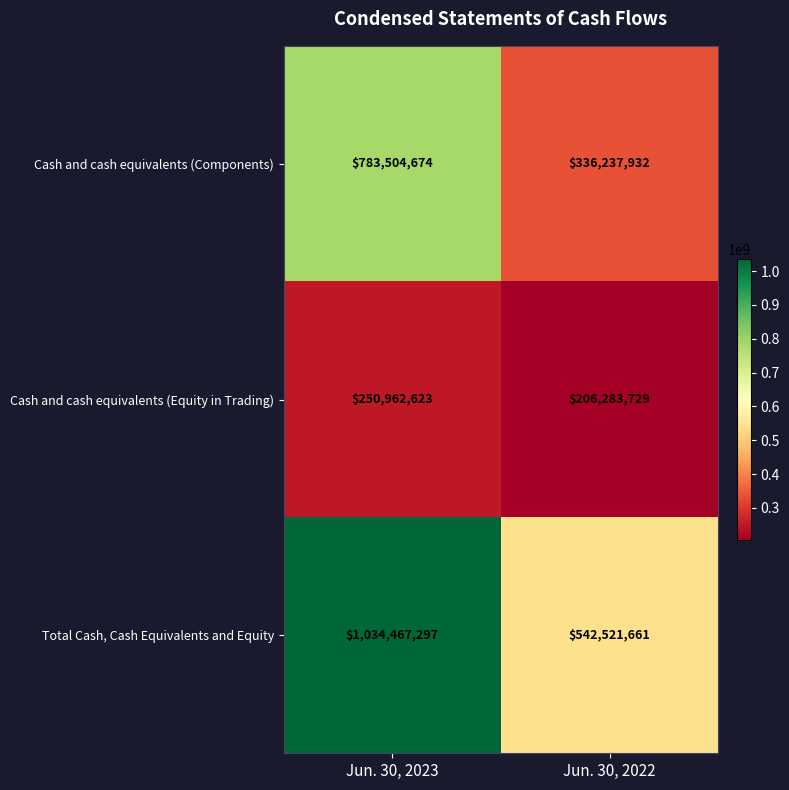

List the series in order of their peak value, highest first.

Total Cash, Cash Equivalents and Equity, Cash and cash equivalents (Components), Cash and cash equivalents (Equity in Trading)